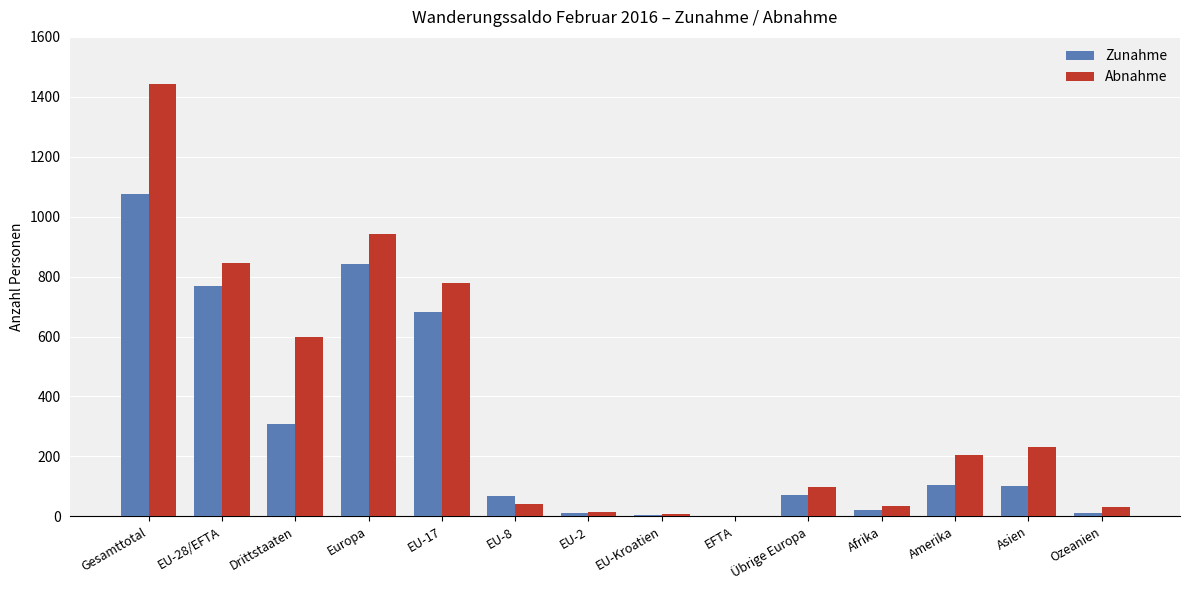

Which series changed the most between Drittstaaten and Übrige Europa?

Abnahme